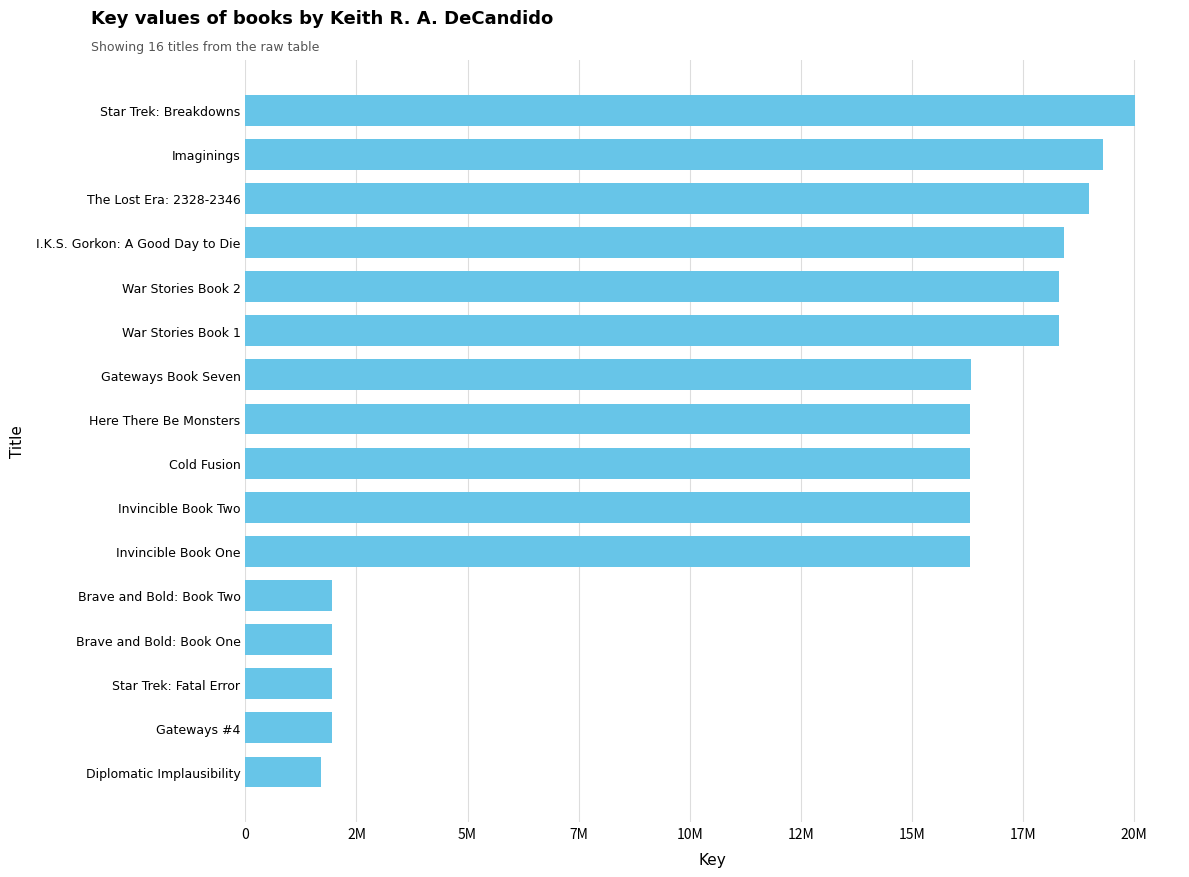

Which category has the highest value across all series?

Star Trek: Breakdowns